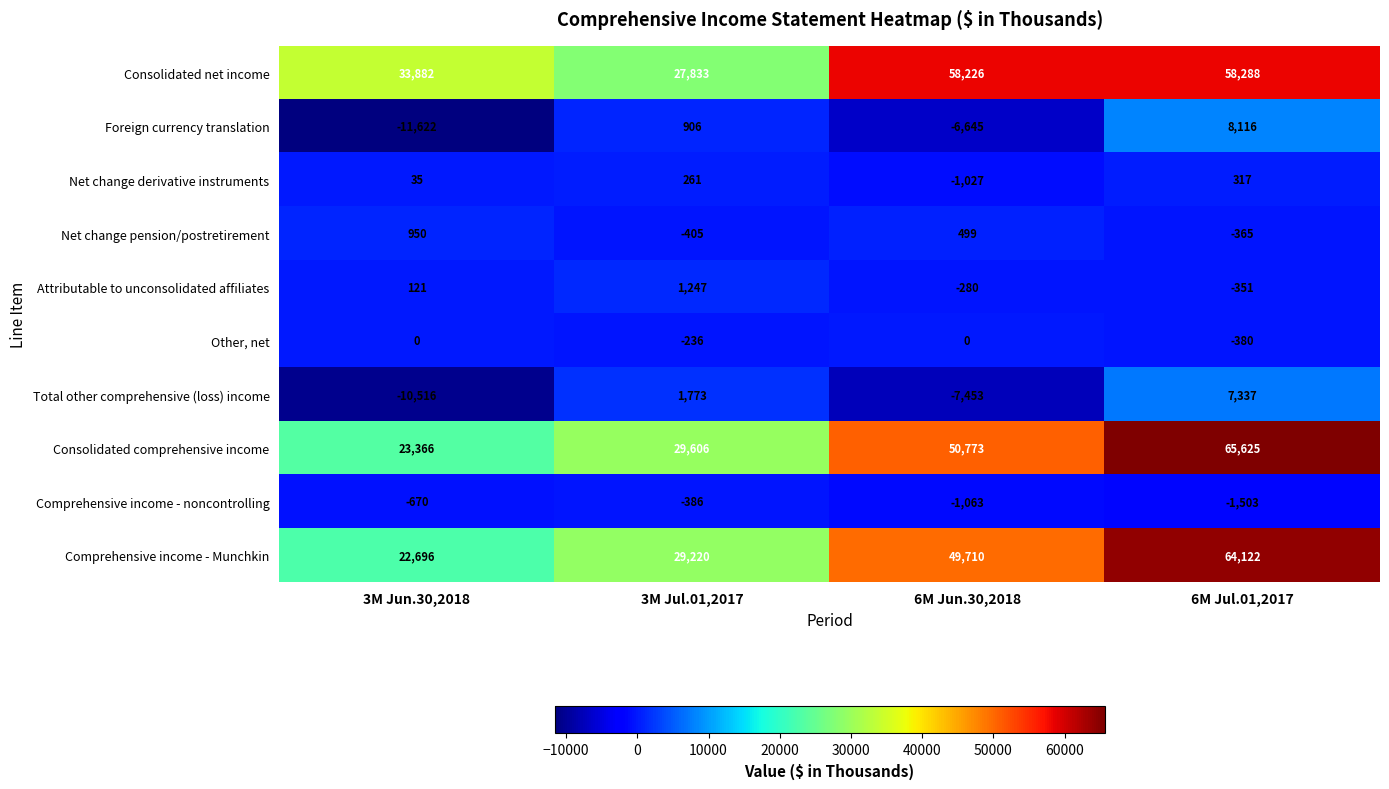

Which category has the lowest value across all series?

3M Jun.30,2018